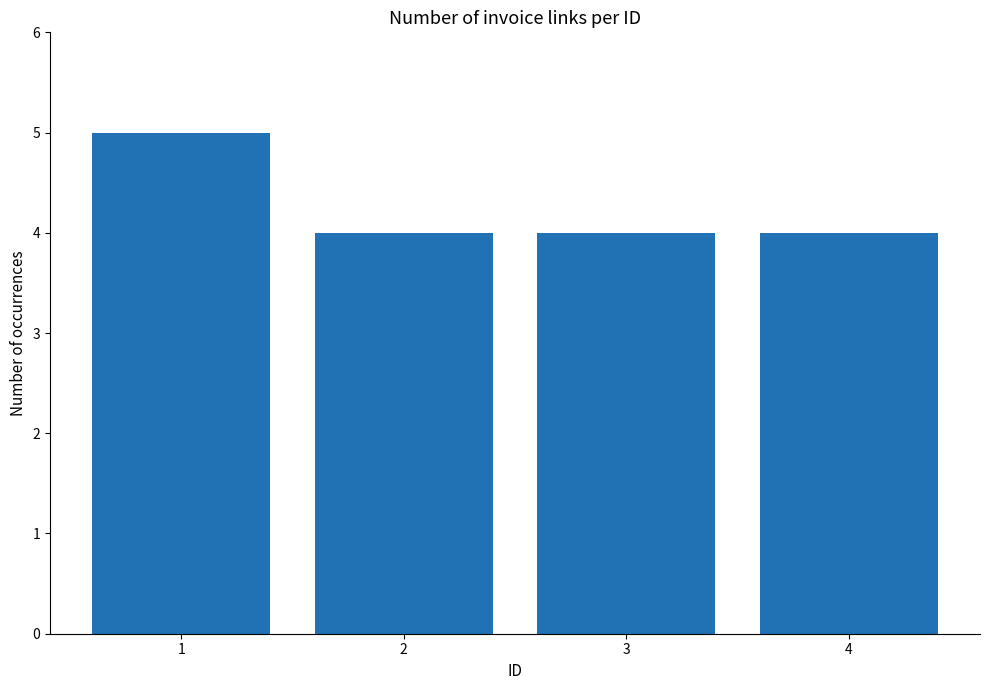

Is it true that the value at 3 is 6?

False